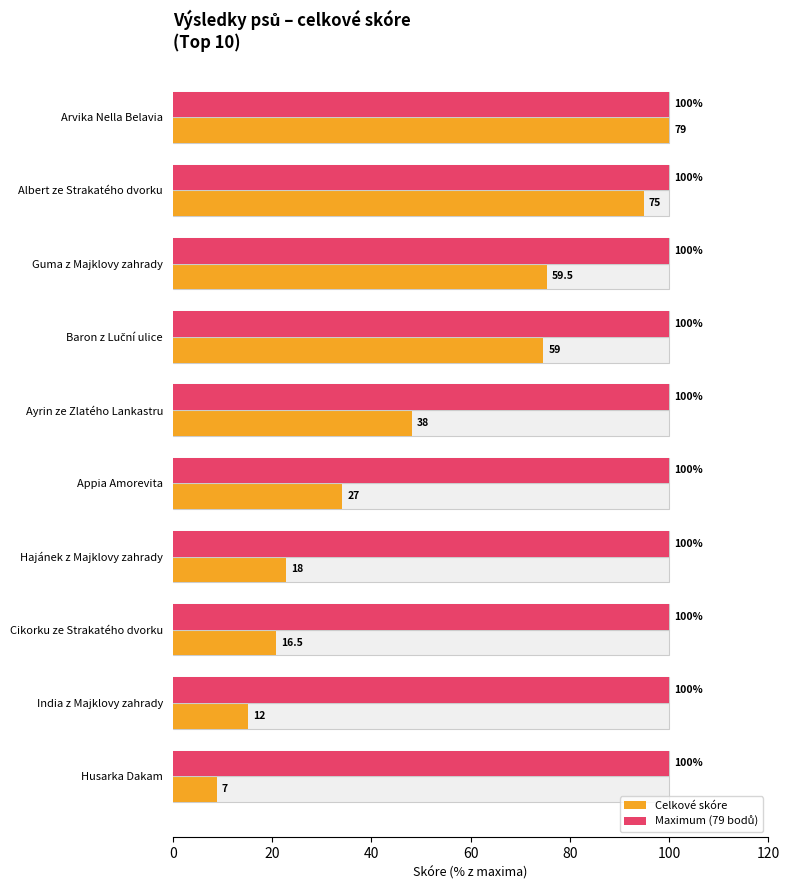

Is the value of Celkové skóre at 100 greater than the value of Maximum (79 bodů) at 7?

Yes